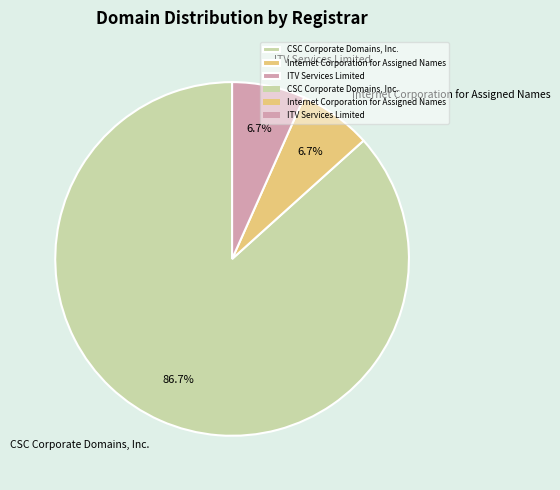

Count the number of slices in the pie.

3